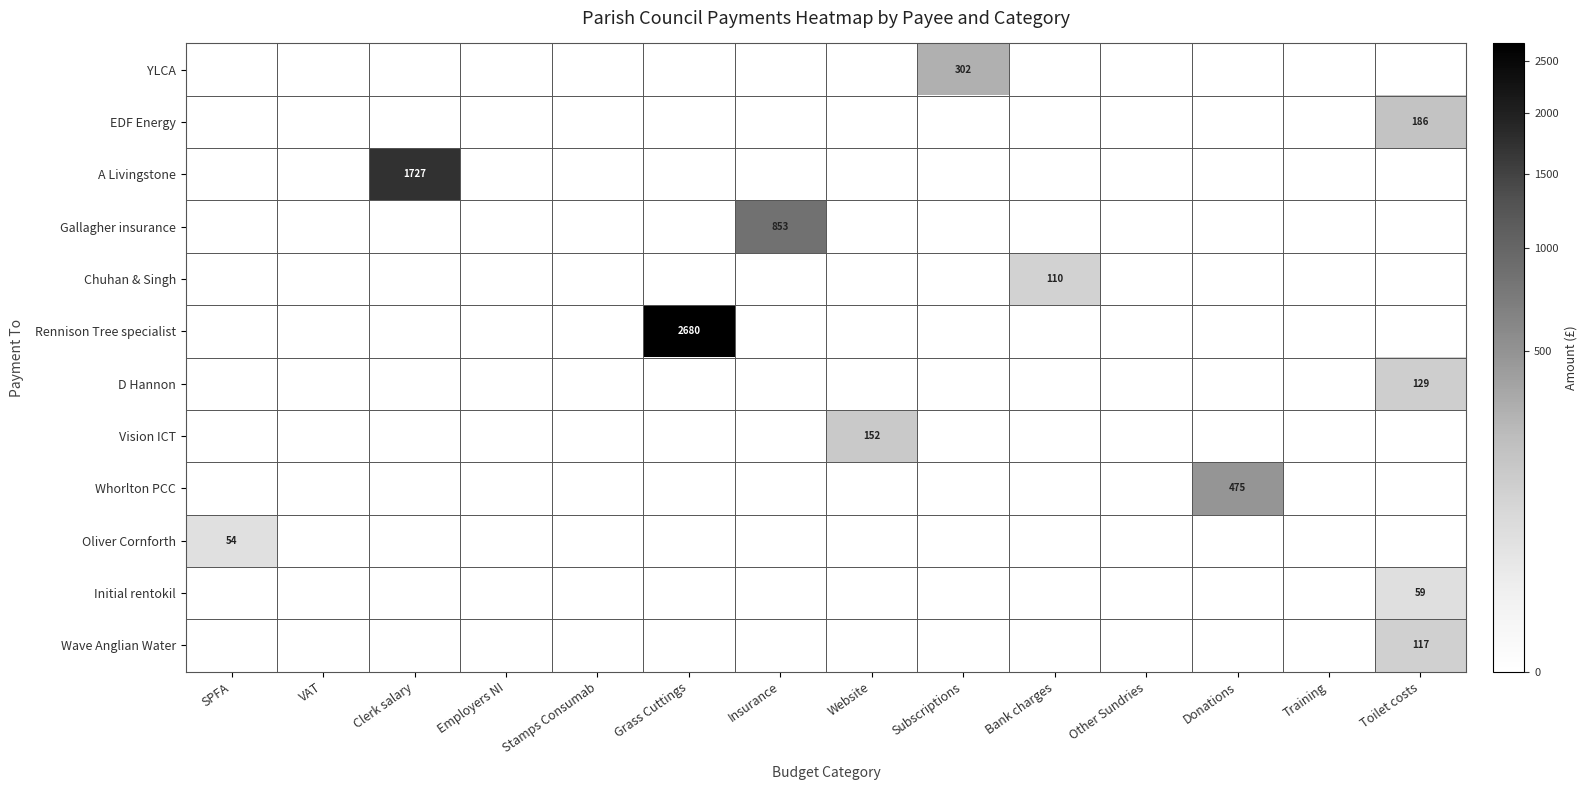

What is the spread (max minus min) of values at SPFA?

54.0